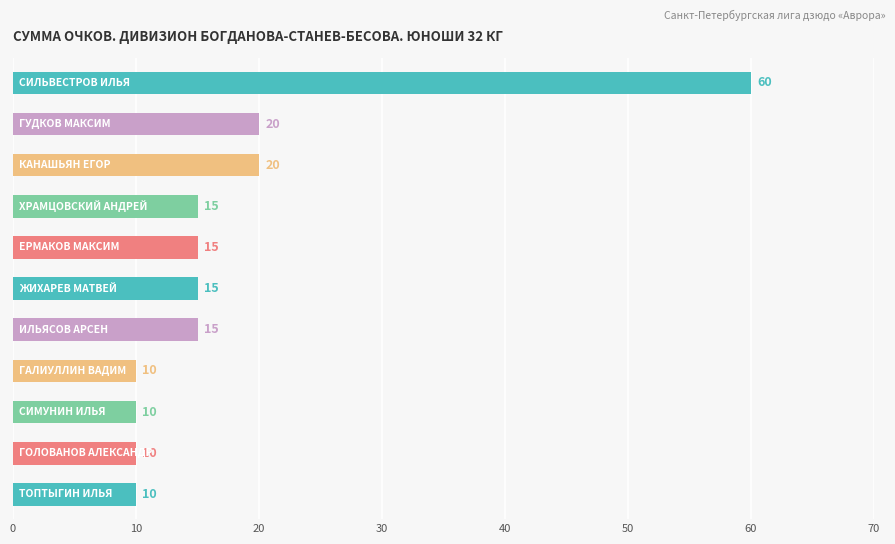

What is the difference between the second highest and second lowest values?

10